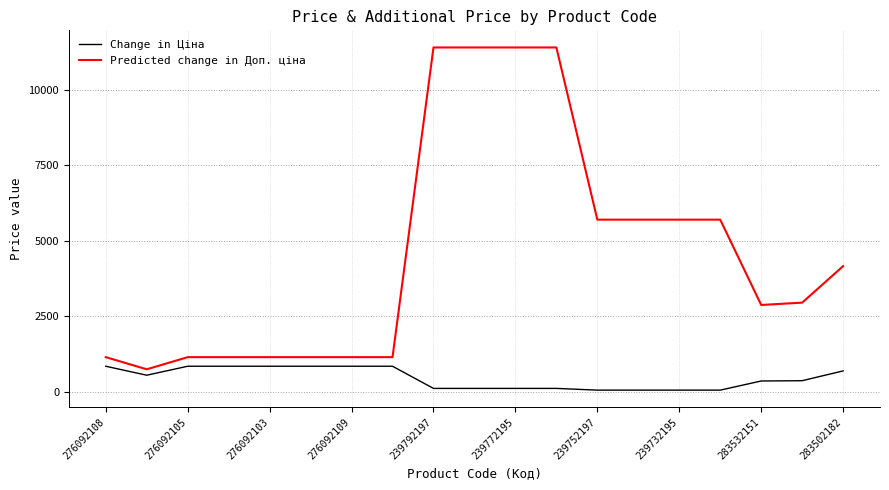

Which series has the largest range (max minus min)?

Predicted change in Доп. ціна